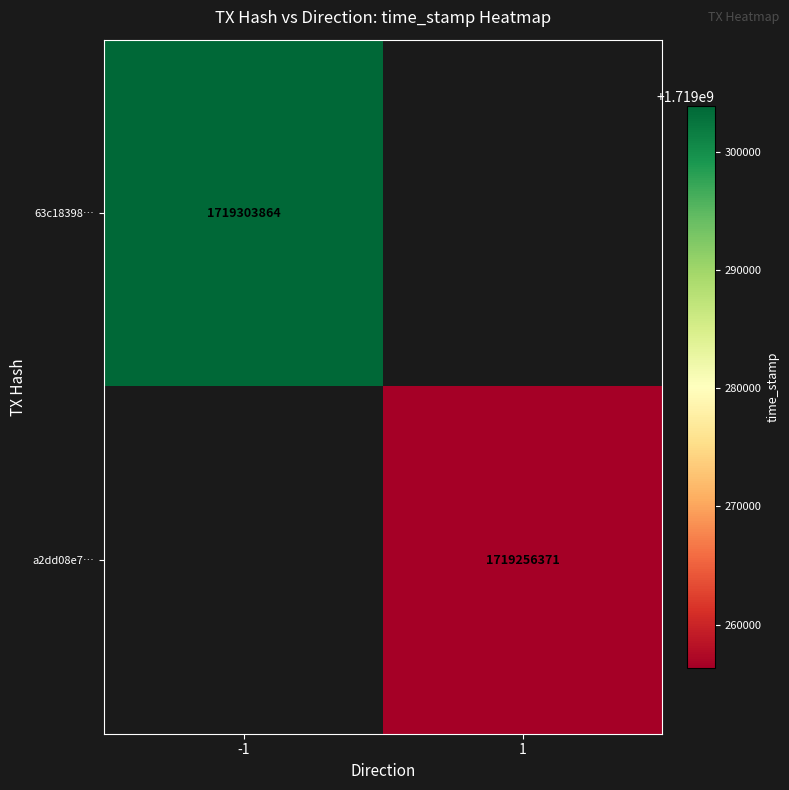

The value of 63c18398… at -1 is 1719303864. True or false?

True